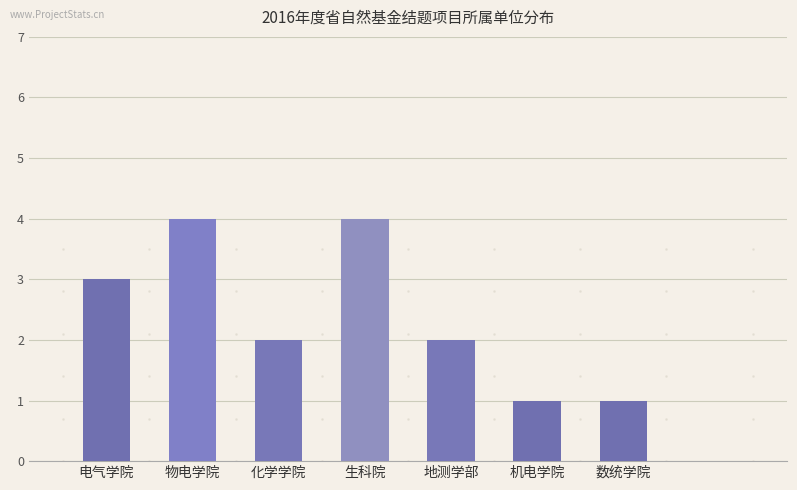

What is the label of the 4th bar from the right?

生科院